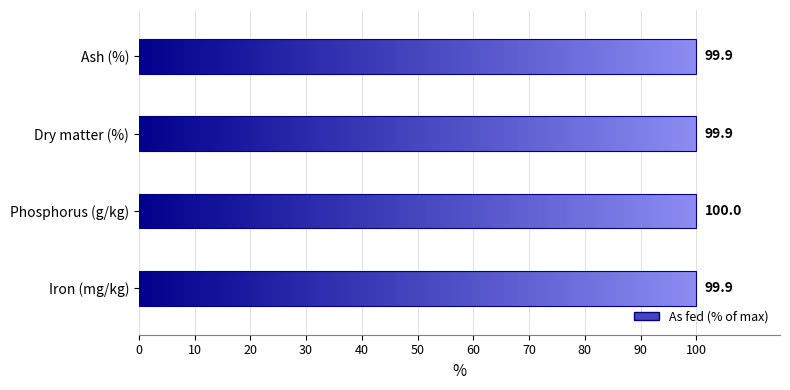

What is the difference between the maximum and minimum values?

0.1